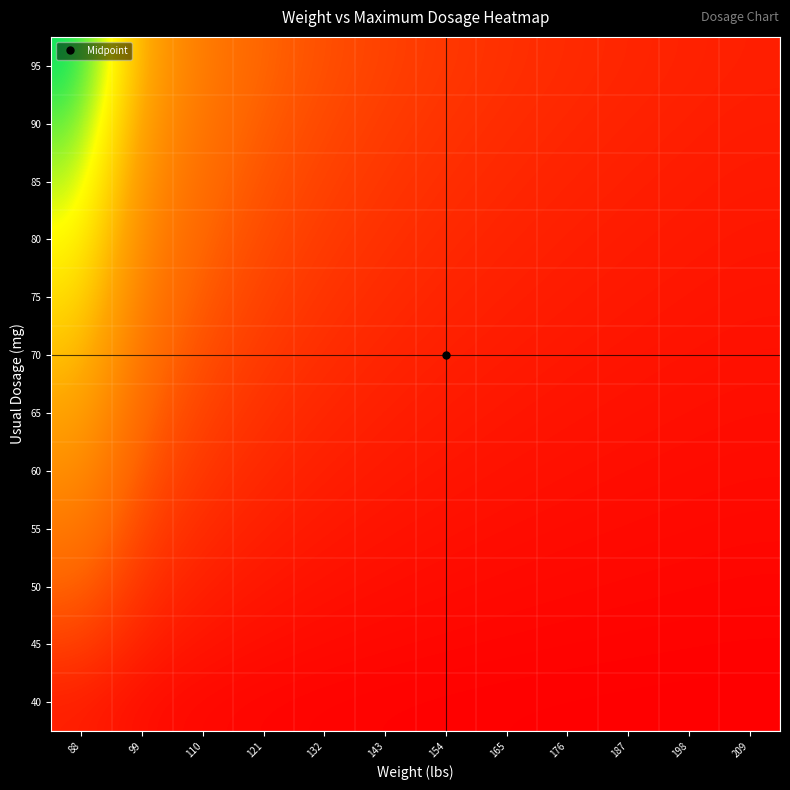

How many categories are shown in the chart?

12